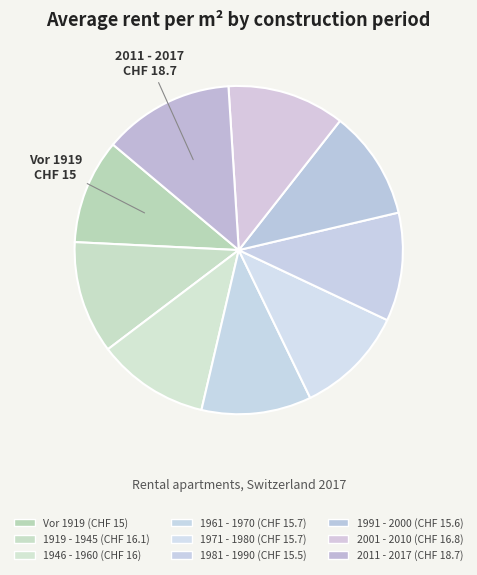

To the nearest percent, what is the average slice percentage?

11%